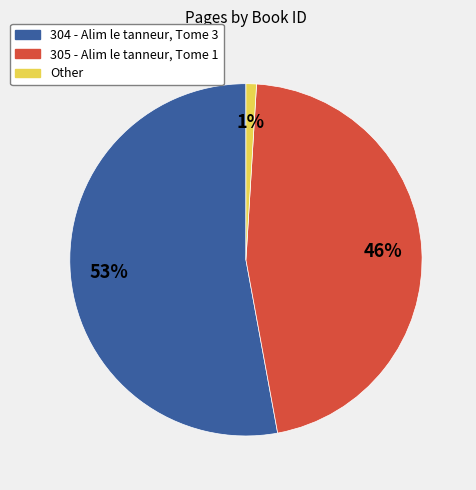

Do 305 - Alim le tanneur, Tome 1 and 304 - Alim le tanneur, Tome 3 together represent more than half of the pie?

Yes